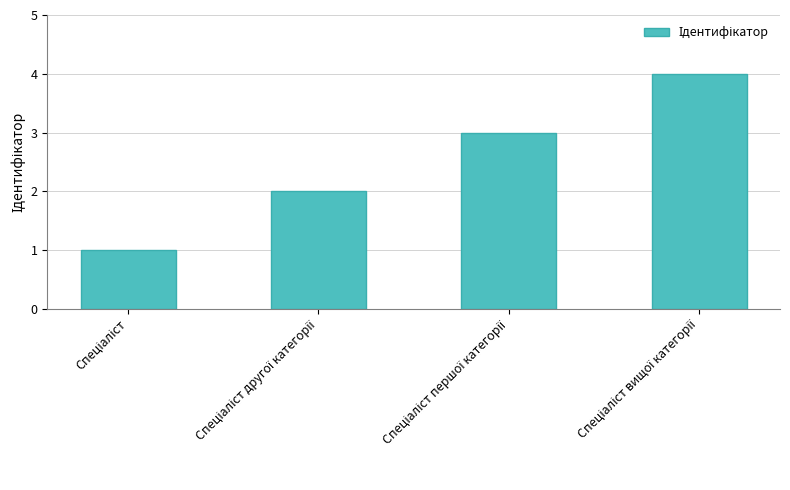

What is the maximum value shown in the chart?

4